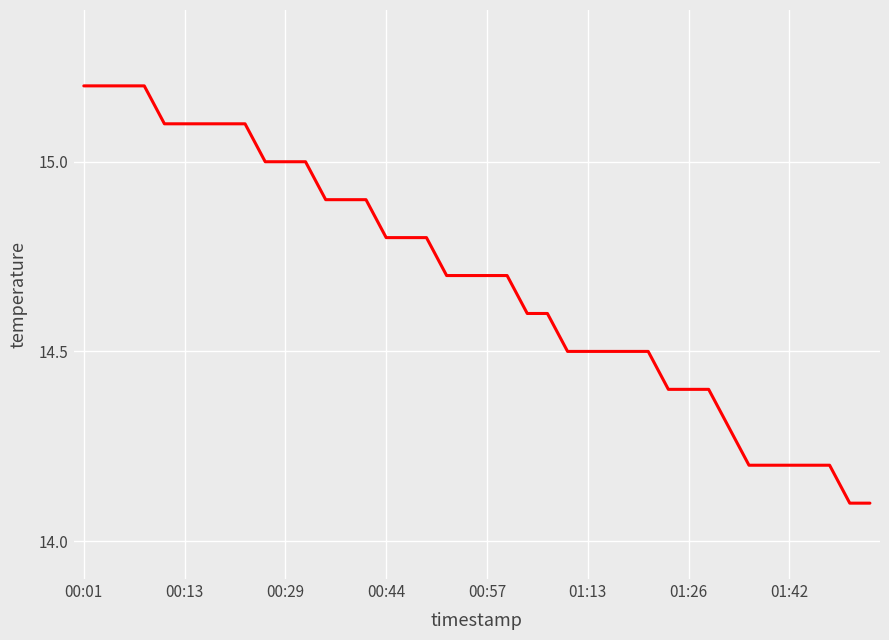

How many lines are shown in the chart?

1